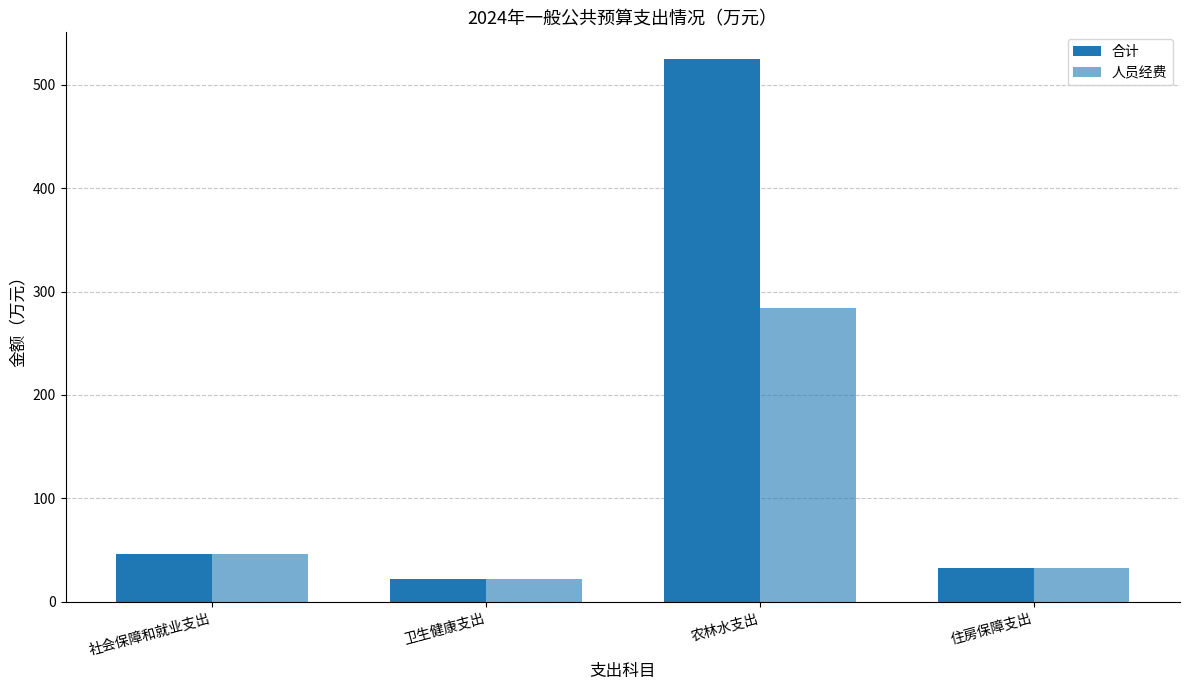

Reading left to right, transcribe all the data shown in this chart.

合计: 社会保障和就业支出=46.1	卫生健康支出=21.7	农林水支出=524.3	住房保障支出=32.6
人员经费: 社会保障和就业支出=46.1	卫生健康支出=21.7	农林水支出=284.5	住房保障支出=32.6